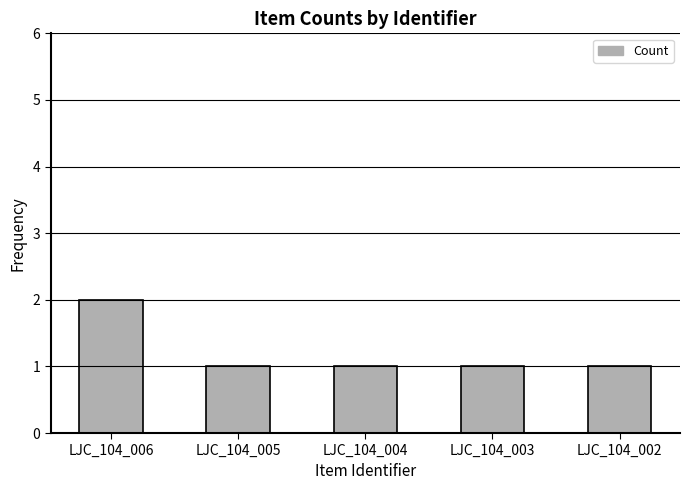

What is the approximate value at LJC_104_003?

1